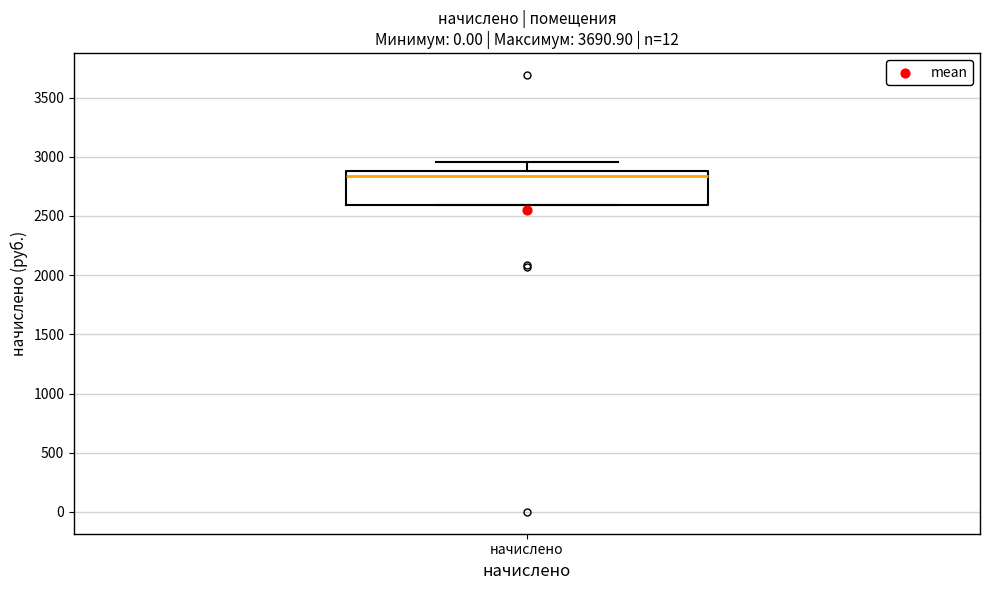

Where is the lower edge of the box for начислено on the y-axis? The values are not printed on the chart, so give them approximately, as read against the axis.

2600